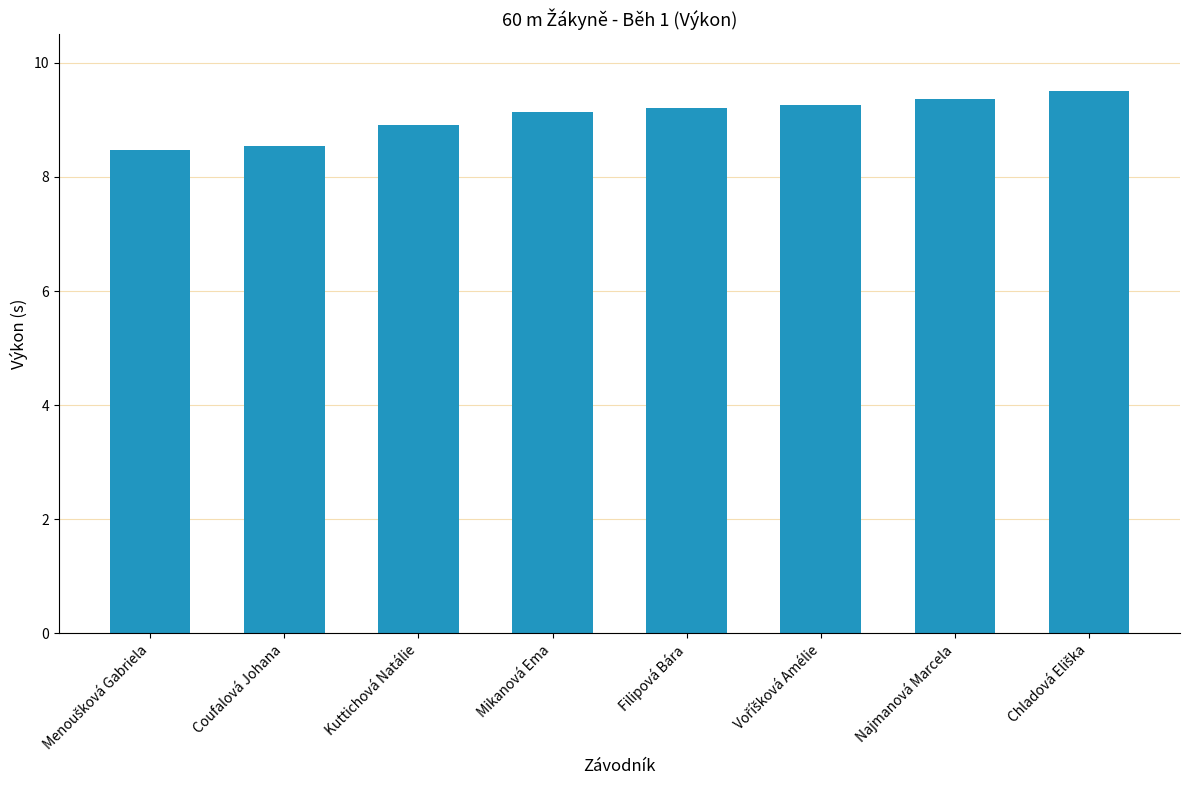

What is the difference between the second highest and second lowest values?

0.8